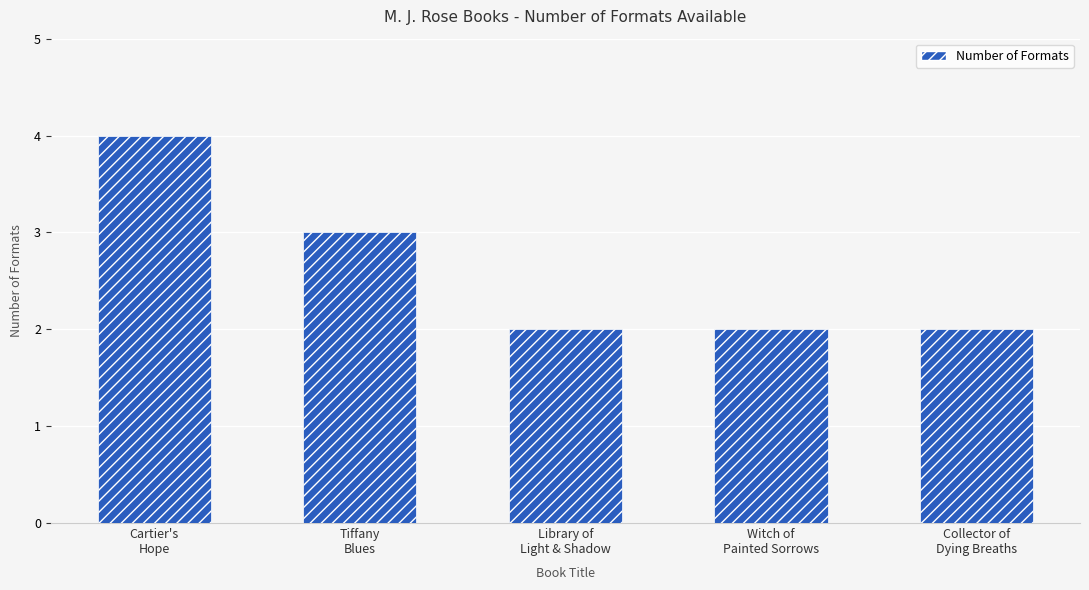

Reading right to left, extract all data points from this chart.

2	2	2	3	4